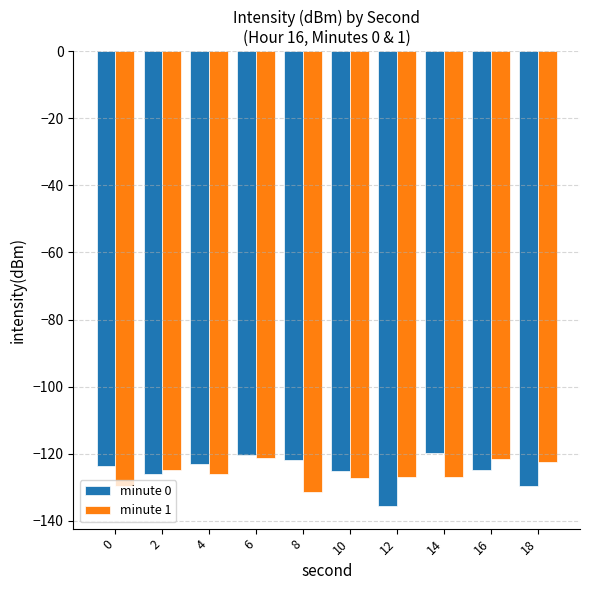

Read the minute 1 value at 2.

-124.7